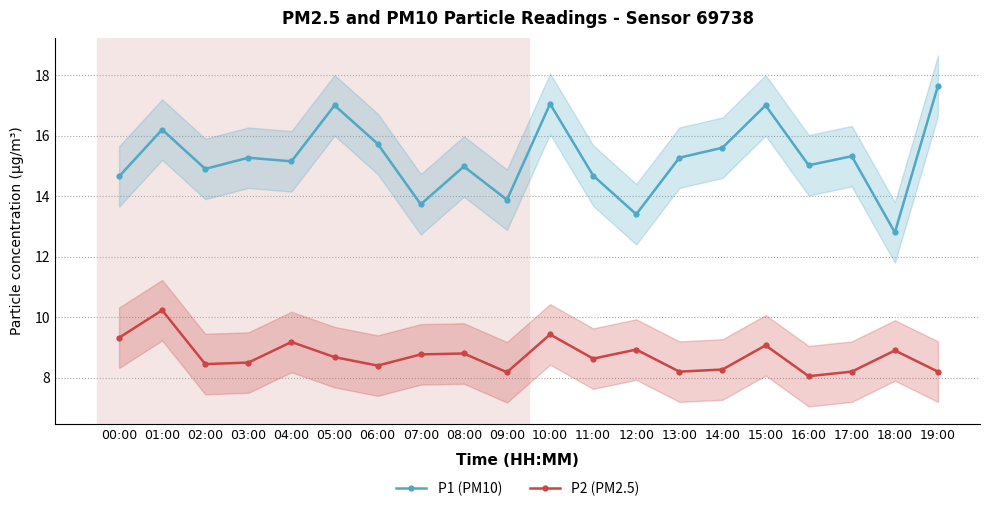

What is the label of the 18th point from the right?

02:00